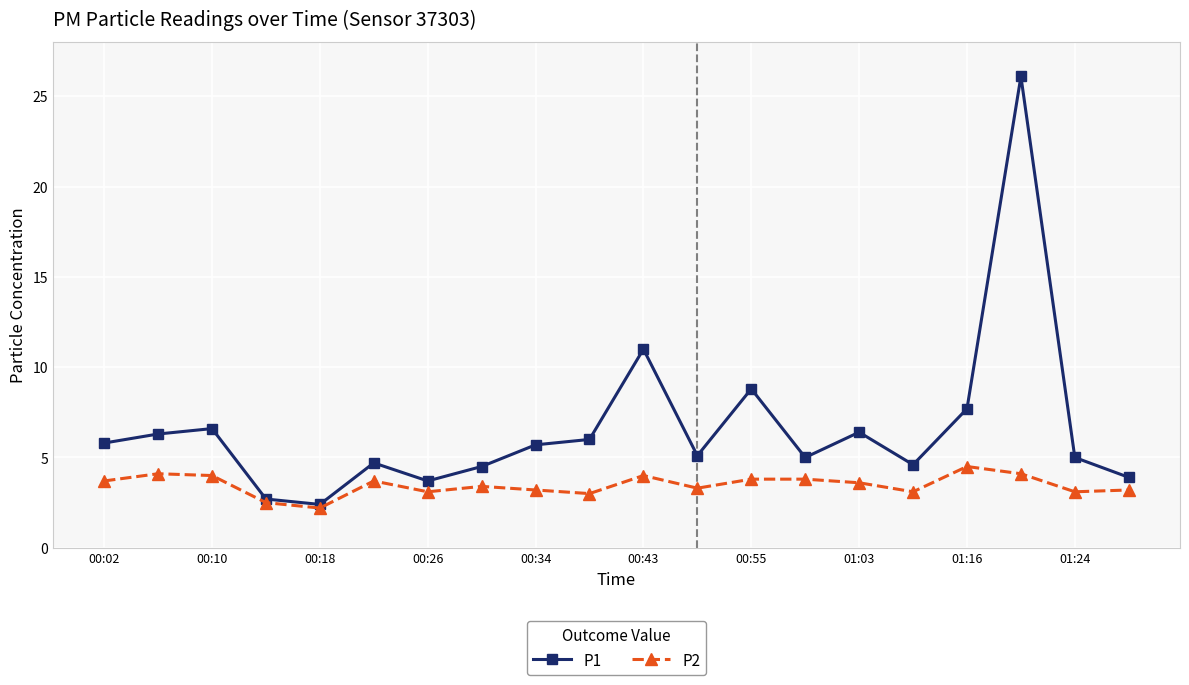

Which series has the largest range (max minus min)?

P1